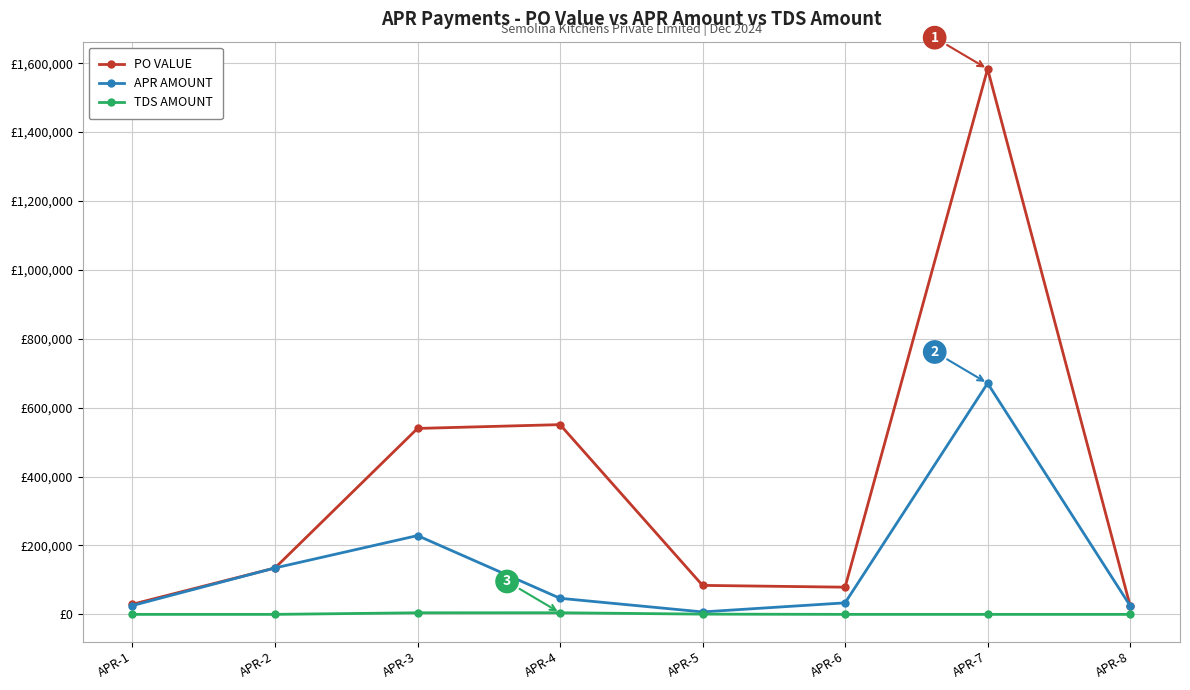

The TDS AMOUNT series shows 1720.3 at APR-8. True or false?

False